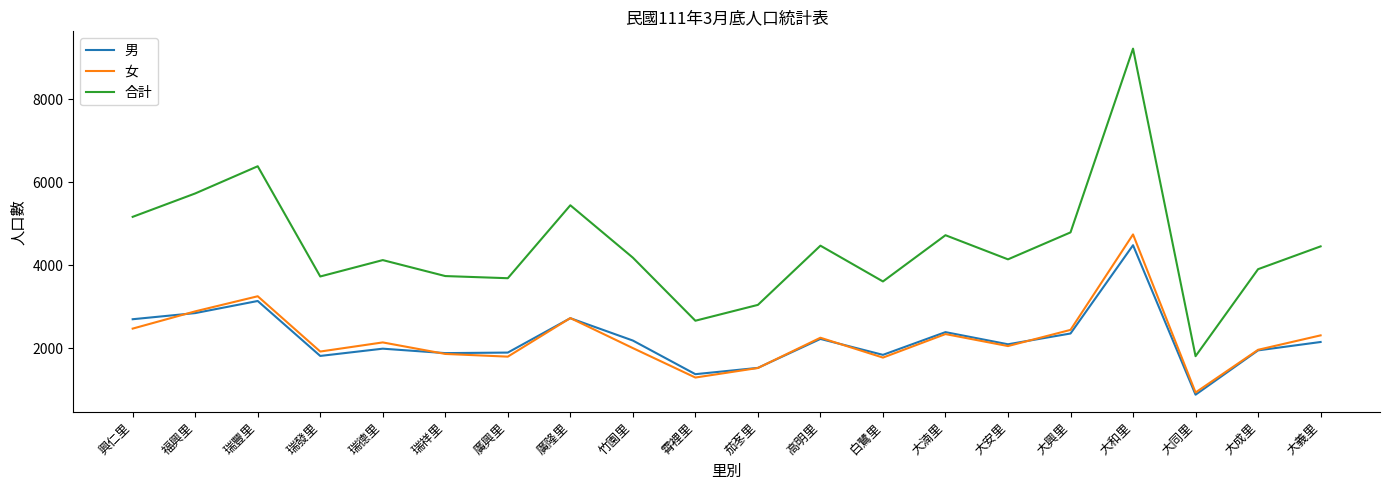

How many interior local valleys does the 合計 series have?

6